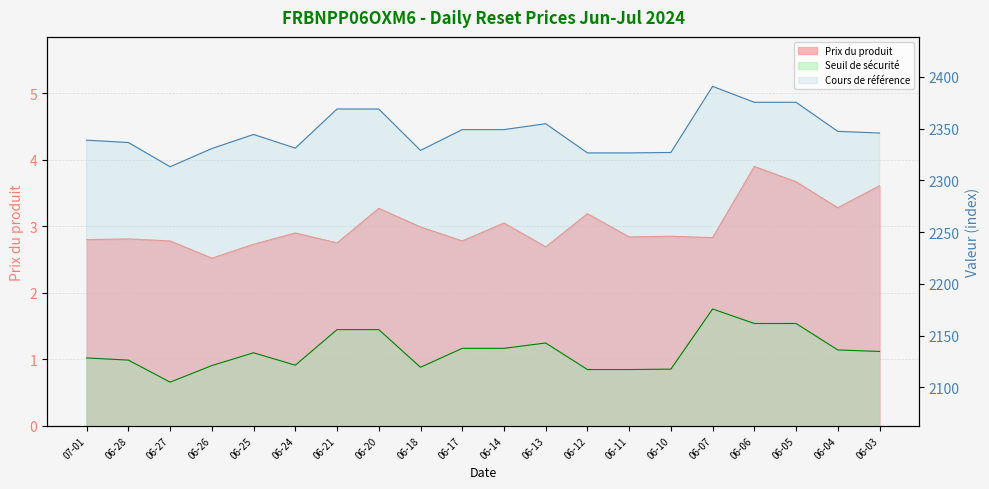

What is the average value of the Seuil de sécurité (x100) series?

2135.3